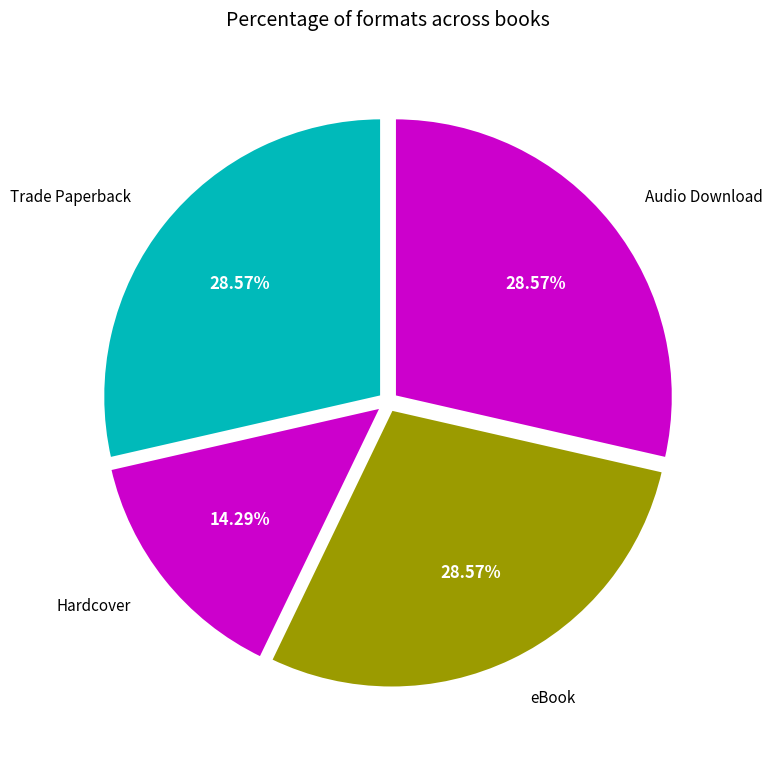

Approximately how many times larger is the value at Trade Paperback compared to Hardcover?

2.0